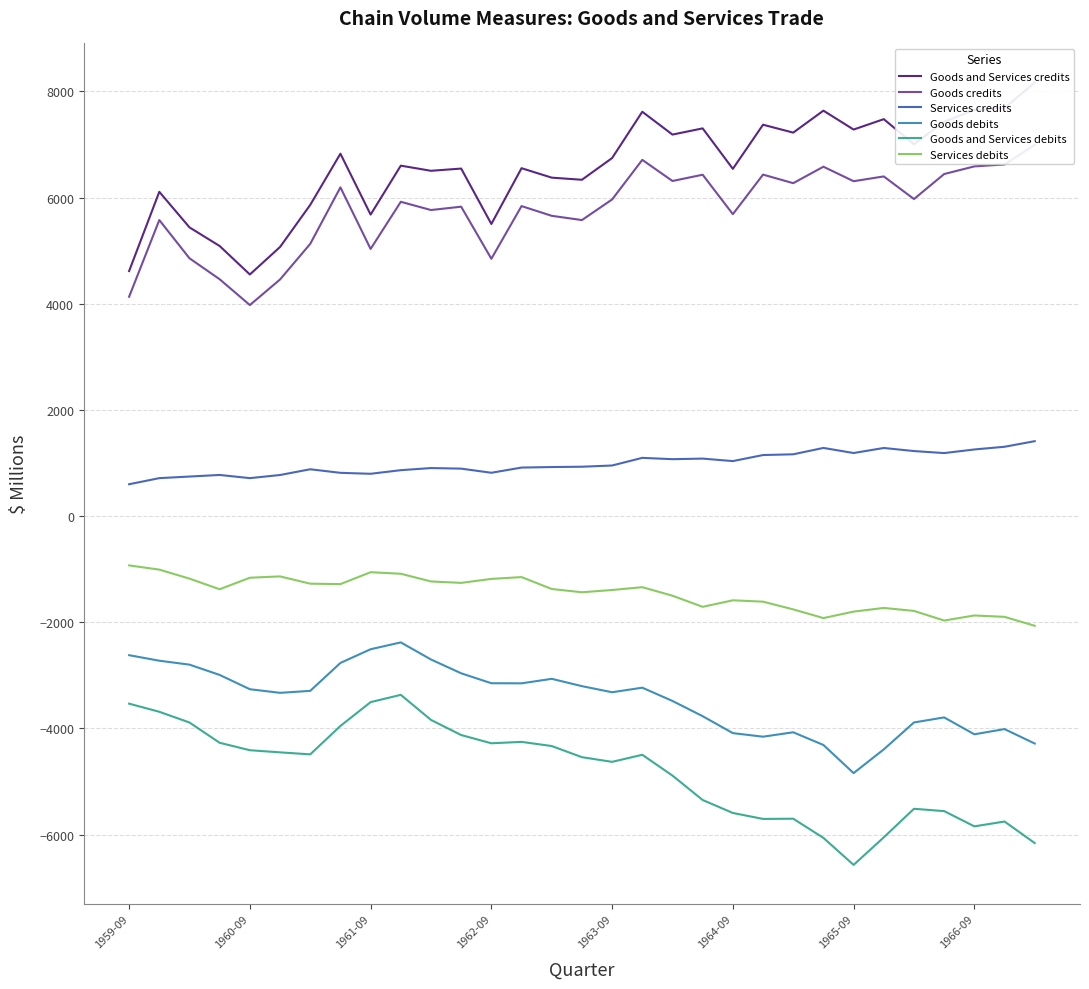

True or false: Services debits and Services credits intersect in this chart.

False